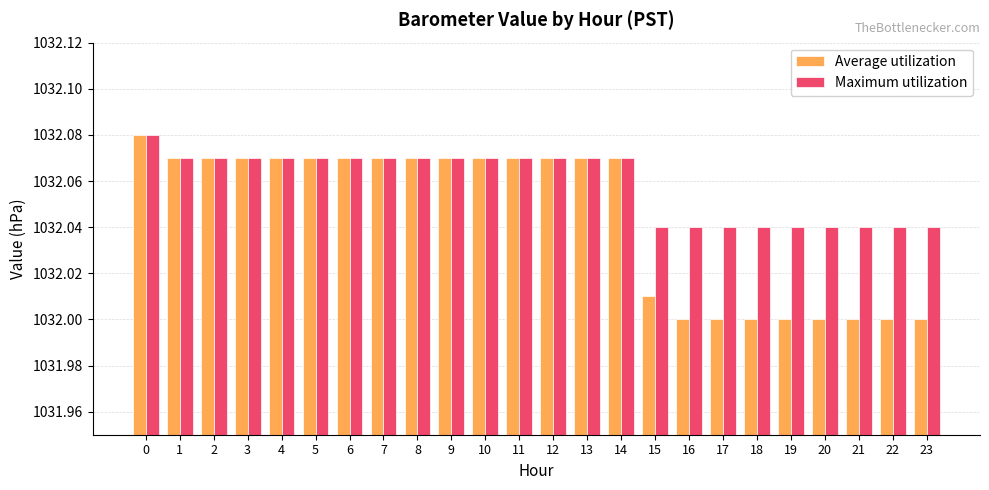

Which series has the largest range (max minus min)?

Average utilization